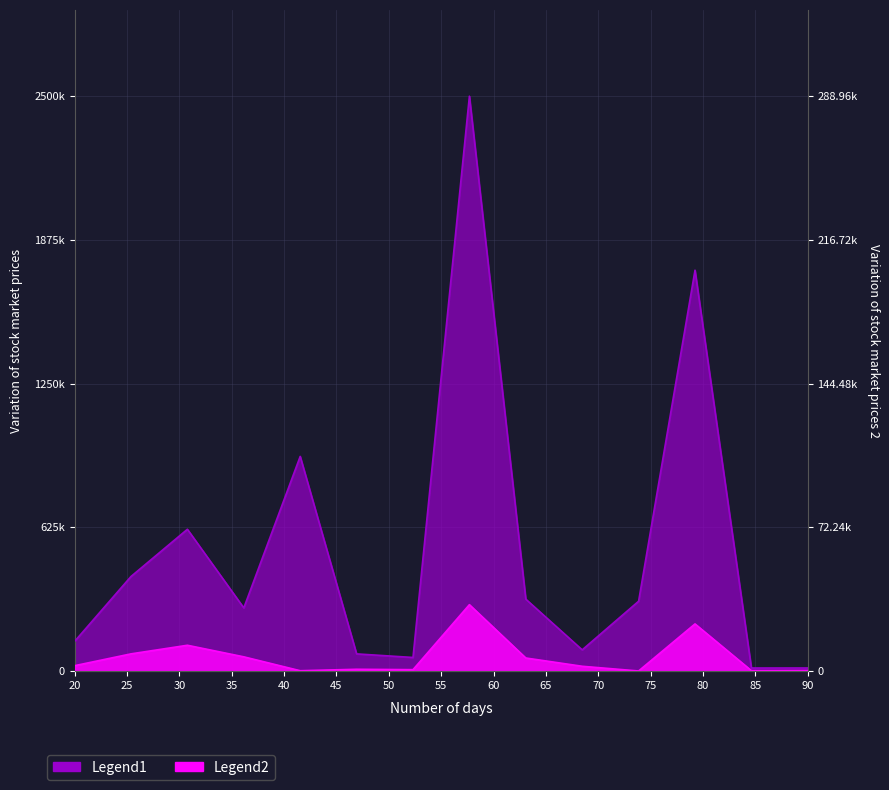

Between Line 3 and Line 12, which series saw the biggest shift?

Legend1